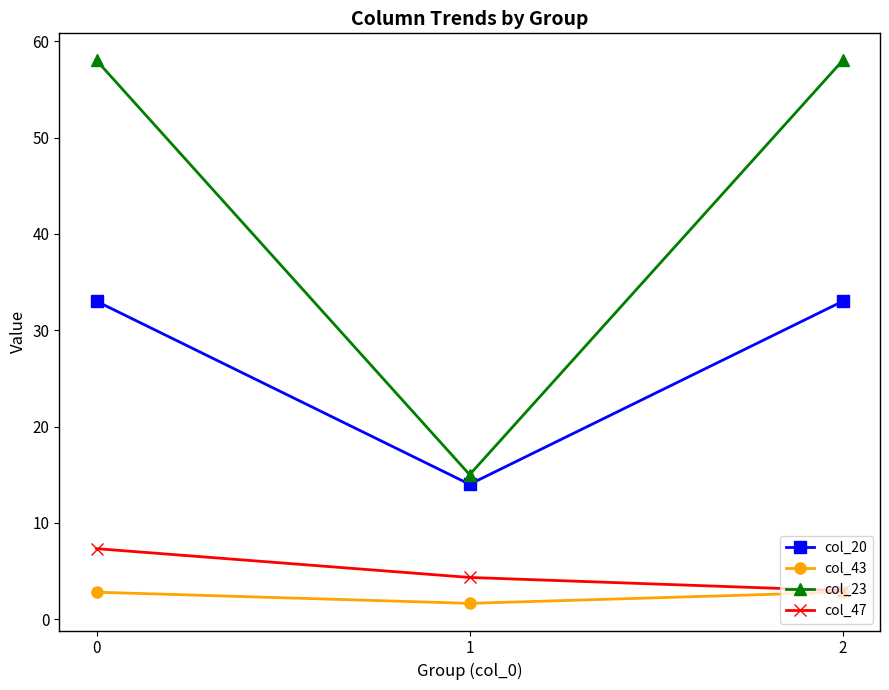

List the series in order of their peak value, lowest first.

col_43, col_47, col_20, col_23